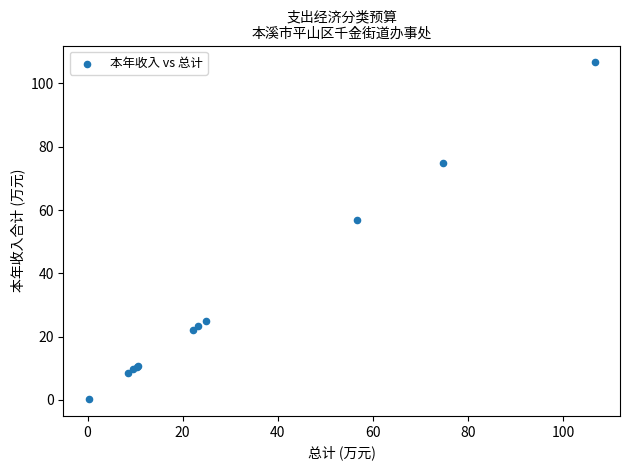

What Y value in the scatter plot is closest to 53?

56.8